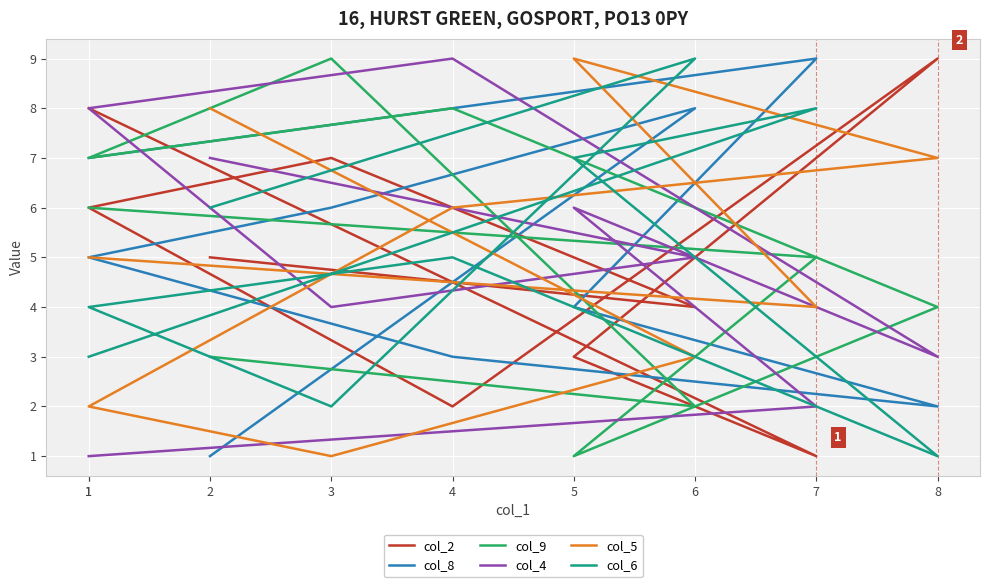

What are all the series names shown in the legend?

col_2, col_8, col_9, col_4, col_5, col_6